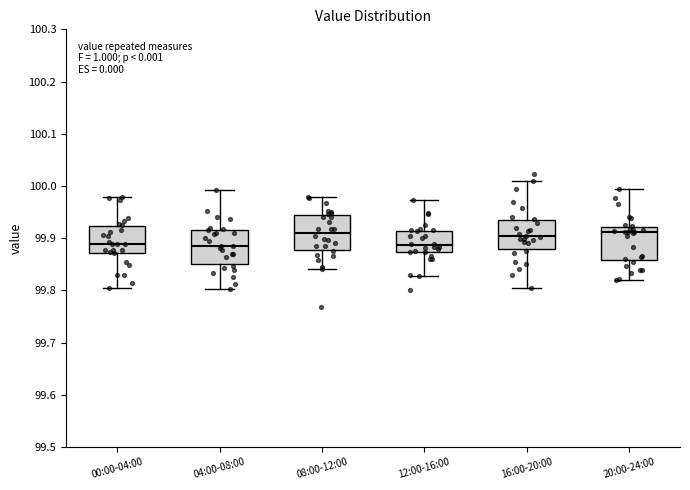

Reading left to right, transcribe this box plot: for each box, give where its median line is, the range the box spans, and where its two whiskers end, as read against the y-axis. The values are not printed on the chart, so give them approximately, as read against the axis.

00:00-04:00: median 99.89, box 99.87 to 99.92, whiskers 99.80 to 99.98
04:00-08:00: median 99.89, box 99.85 to 99.91, whiskers 99.80 to 99.99
08:00-12:00: median 99.91, box 99.88 to 99.95, whiskers 99.84 to 99.98
12:00-16:00: median 99.89, box 99.87 to 99.91, whiskers 99.83 to 99.97
16:00-20:00: median 99.90, box 99.88 to 99.94, whiskers 99.80 to 100.01
20:00-24:00: median 99.91, box 99.86 to 99.92, whiskers 99.82 to 99.99